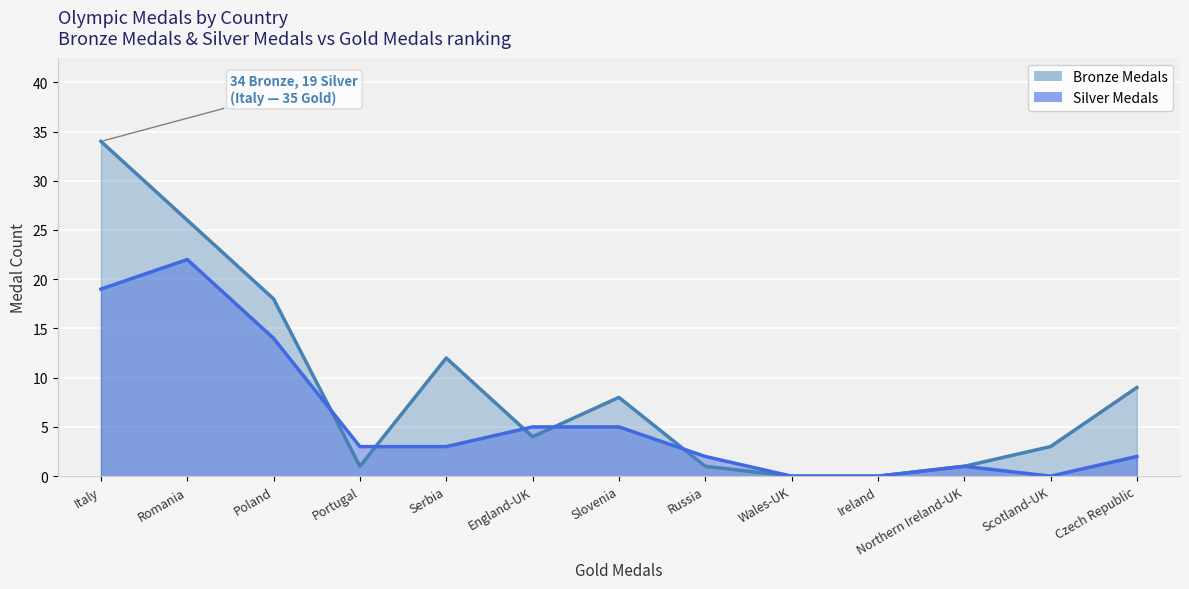

How many series are shown in this chart?

1